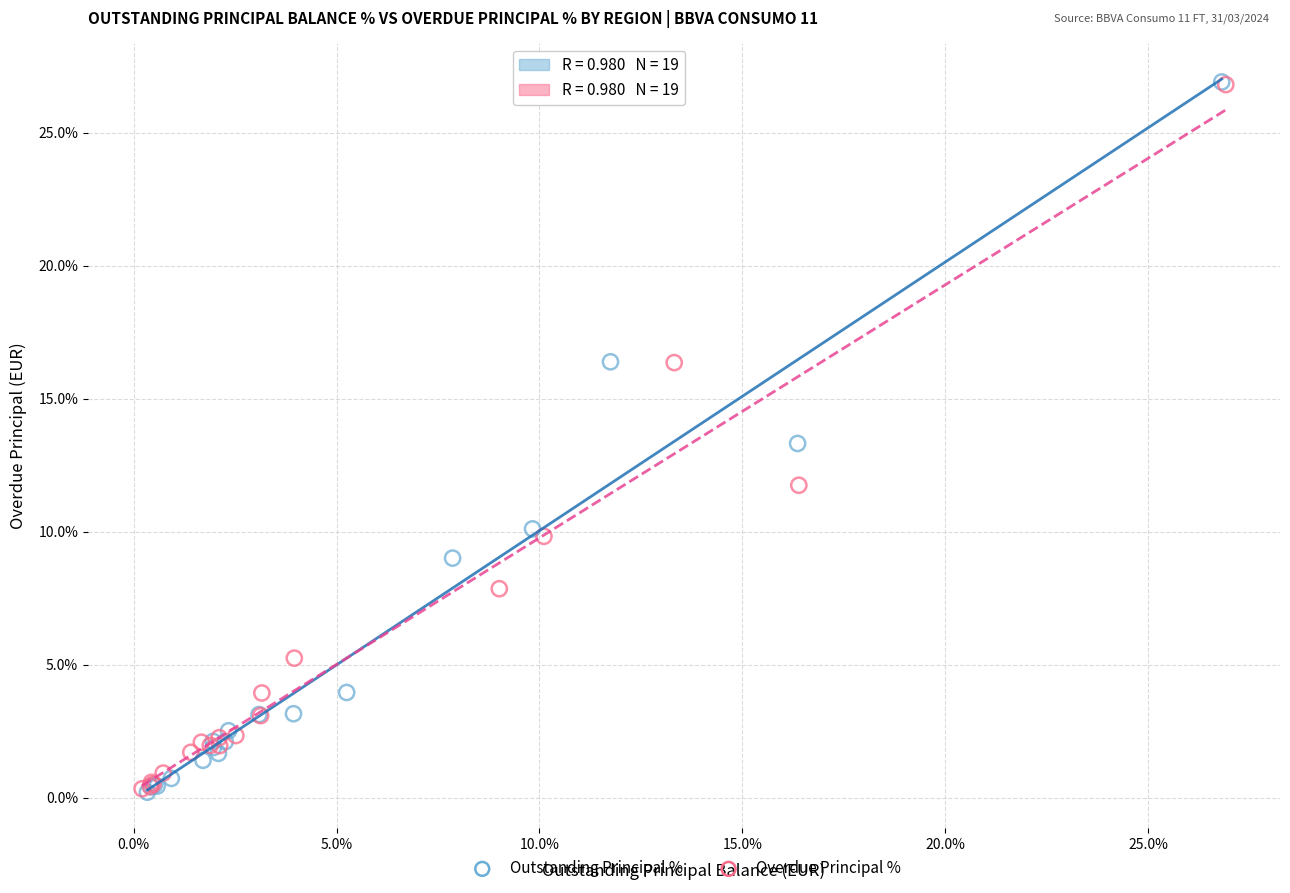

Which series has the widest spread of Y values?

Outstanding Principal %